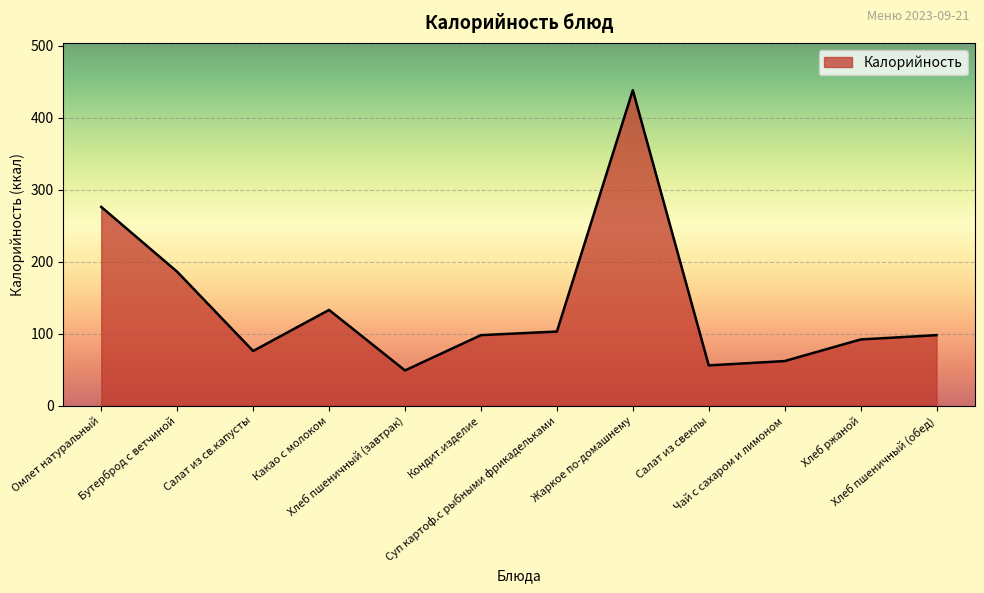

What is the greatest value displayed?

438